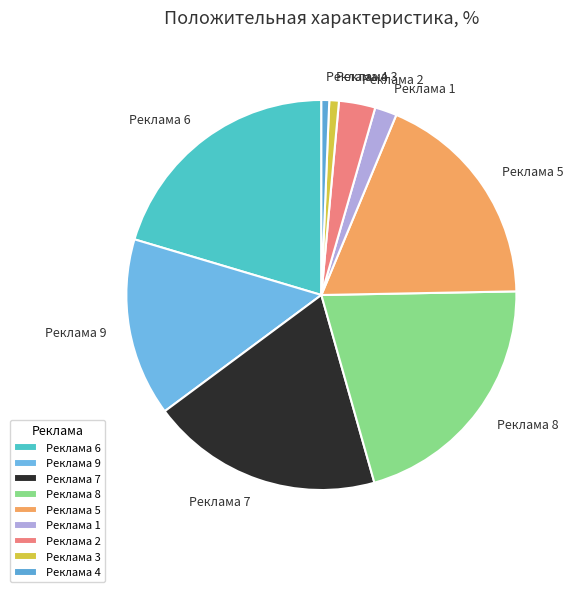

Count the number of slices in the pie.

9